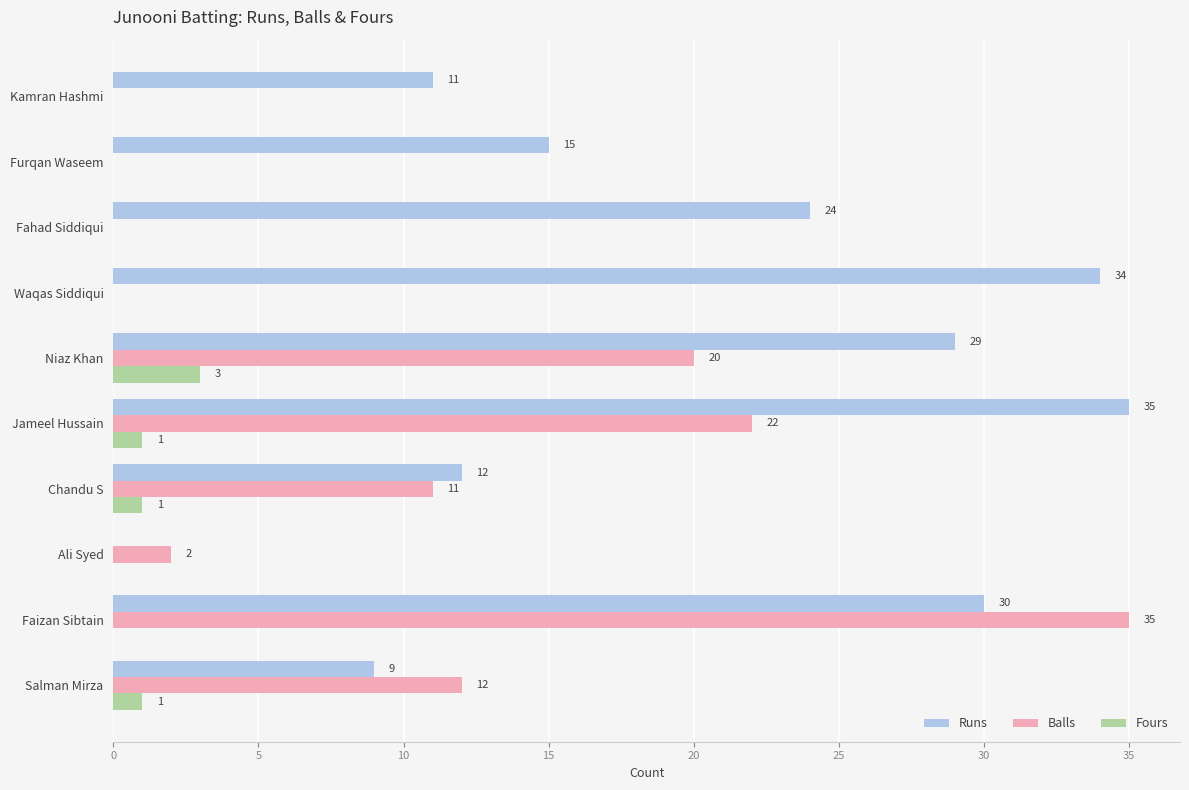

Is it true that Balls equals 36 at Jameel Hussain?

False